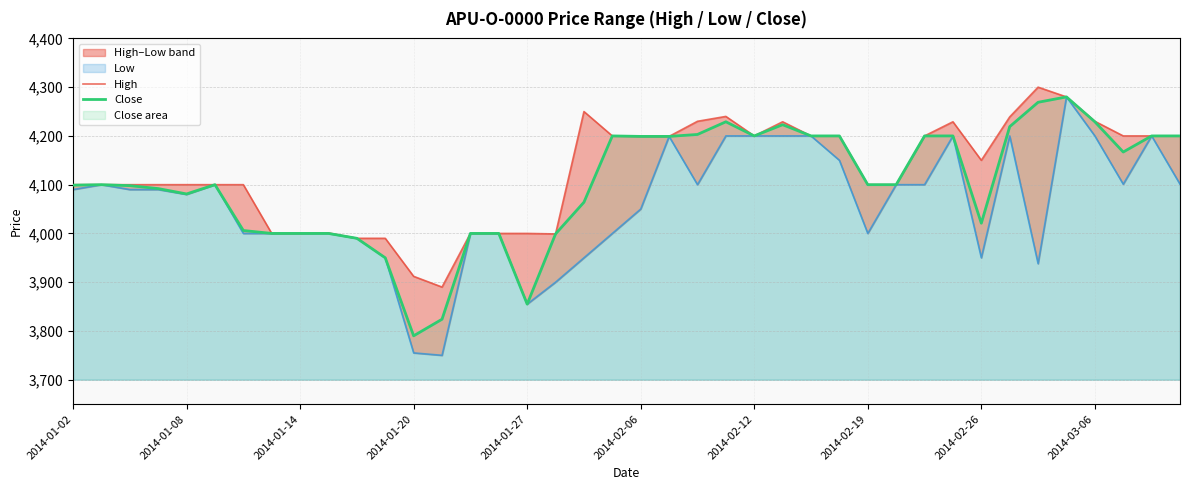

Where is High nearest to the value 4095?

2014-01-02